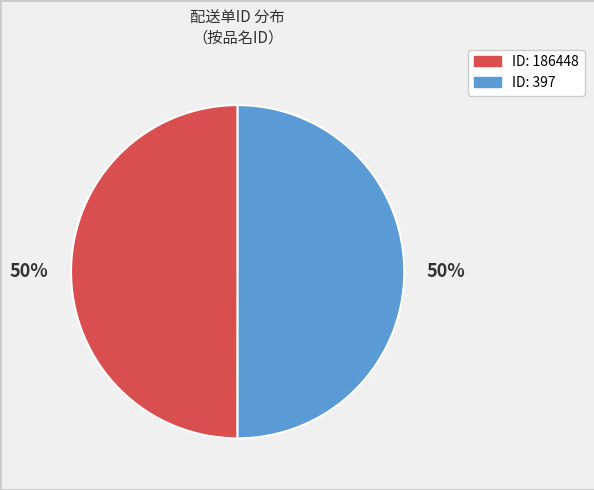

To the nearest percent, what is the average slice percentage?

50%